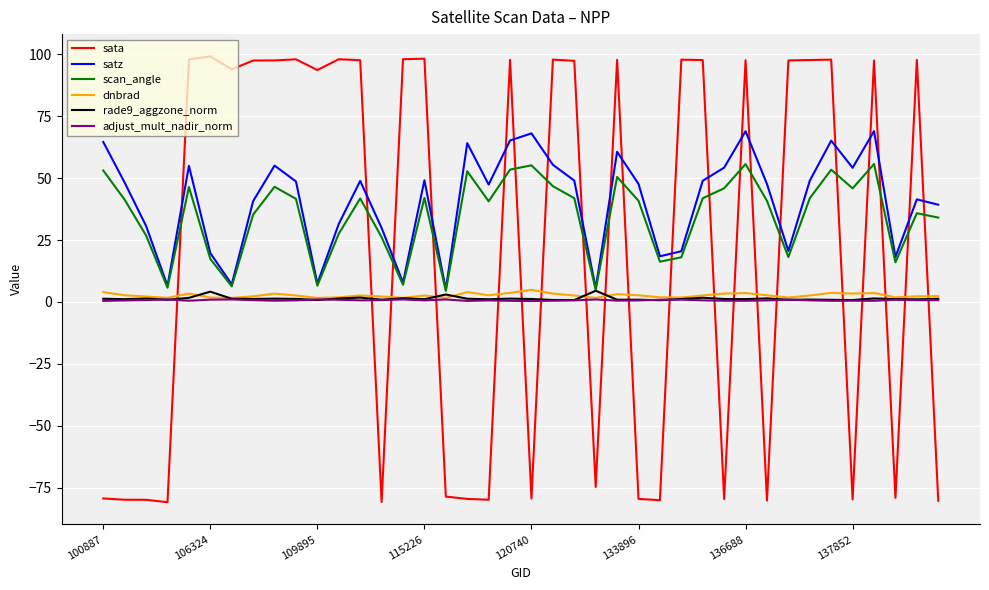

What is the maximum value shown in the chart?

99.2